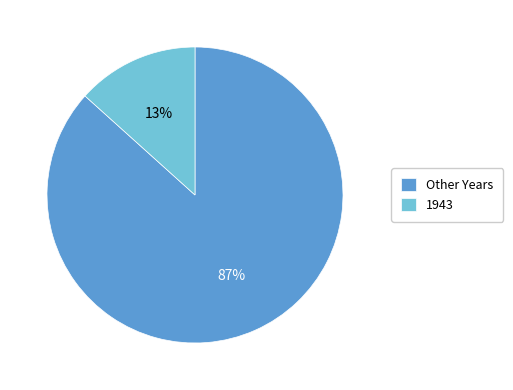

Is there a majority slice in this chart?

Yes